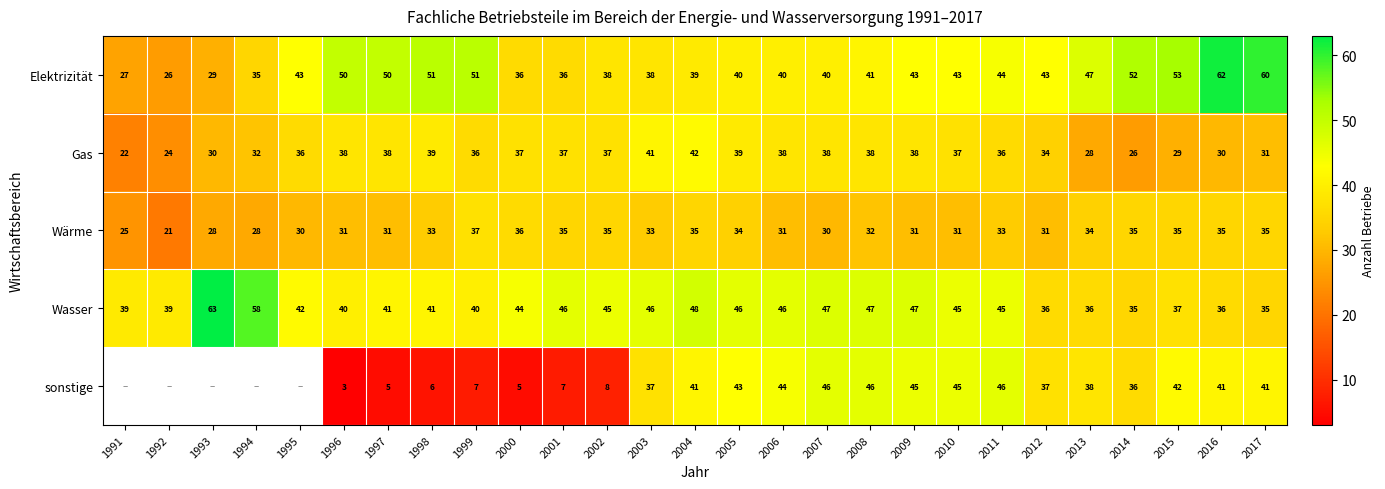

What is the difference between the second highest and minimum values in the Wärme series?

15